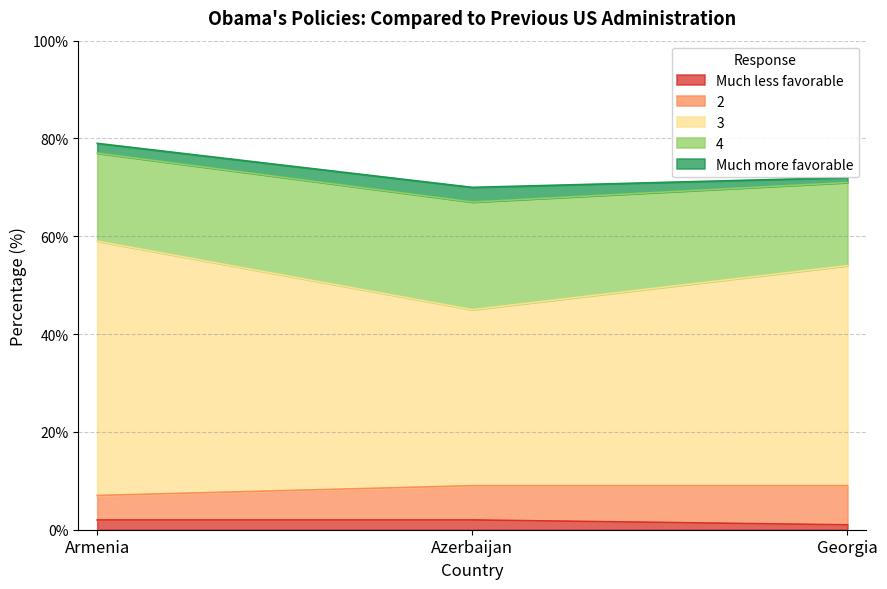

Which series has the widest spread of values?

3